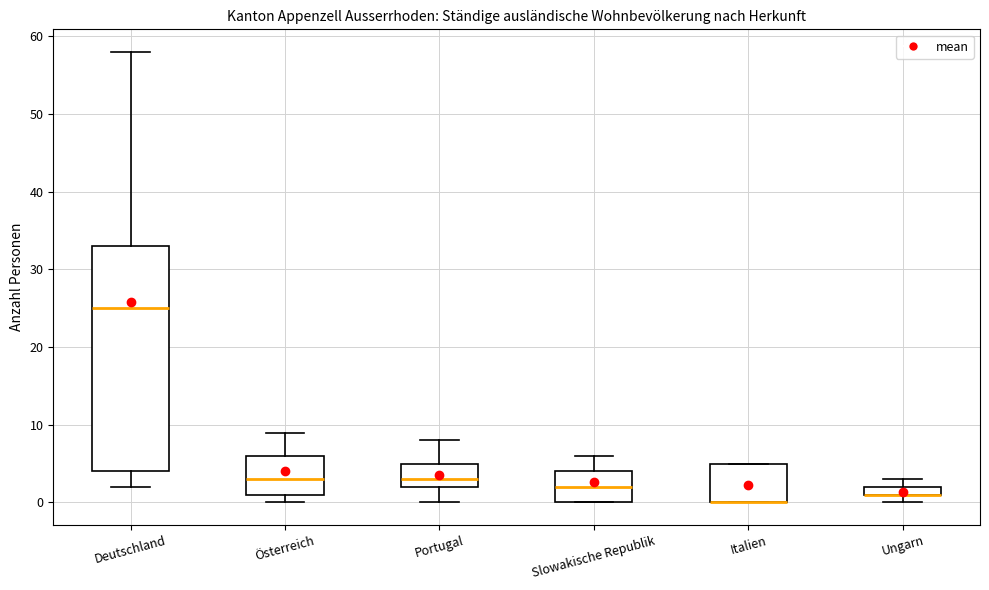

Where is the lower edge of the box for Österreich on the y-axis? The values are not printed on the chart, so give them approximately, as read against the axis.

1